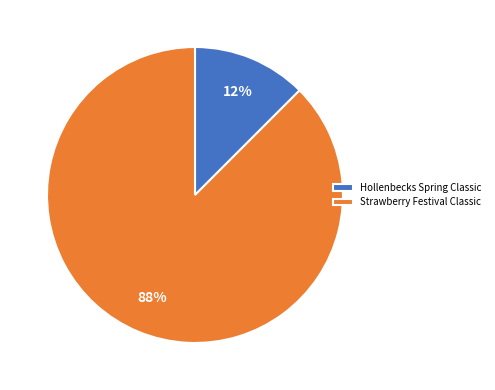

Is there any slice that represents more than half of the pie?

Yes